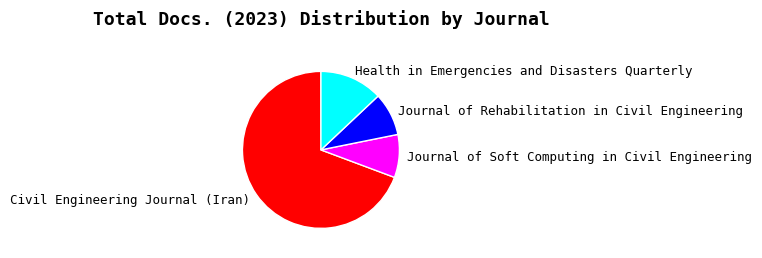

Is it true that Journal of Soft Computing in Civil Engineering is 21% of the pie?

False